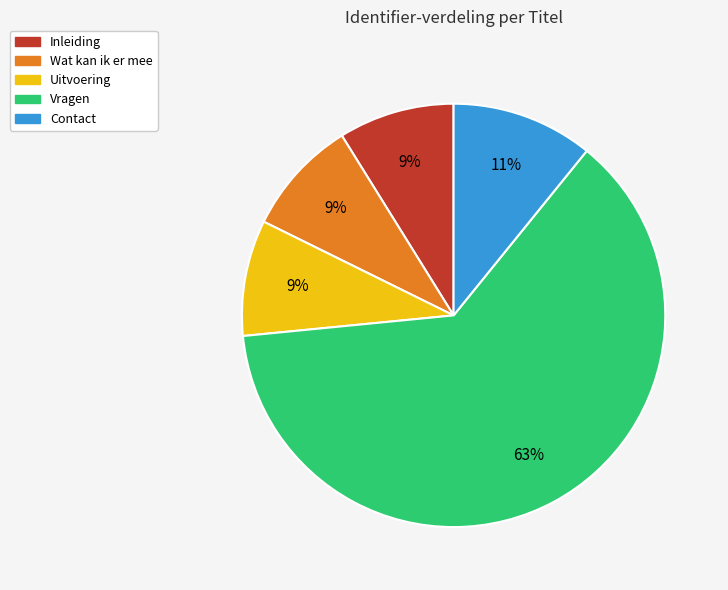

Approximately how many times larger is the value at Contact compared to Inleiding?

1.2